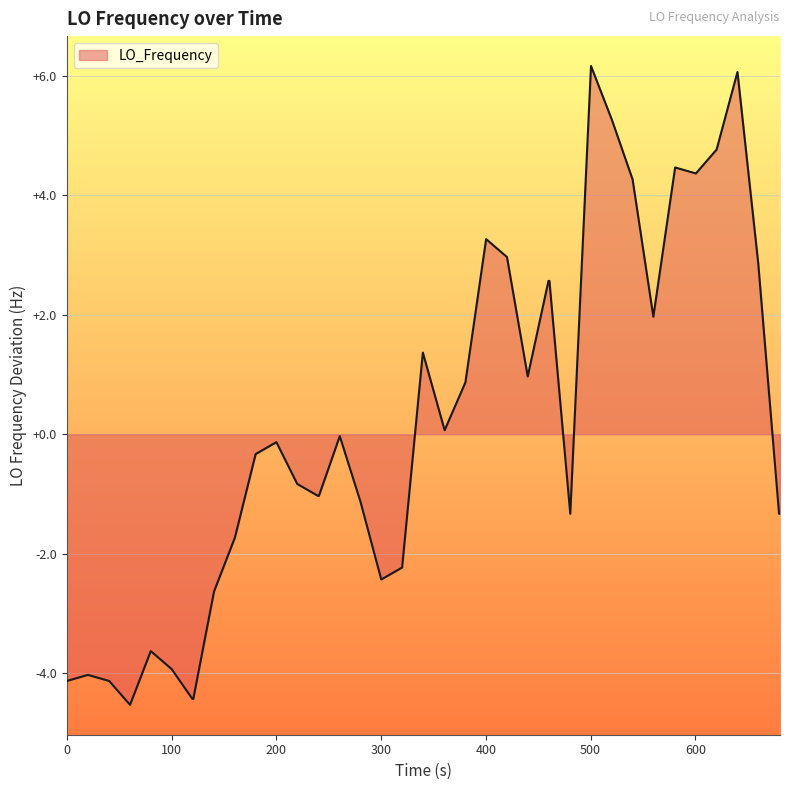

What is the difference between the maximum and minimum values?

10.7